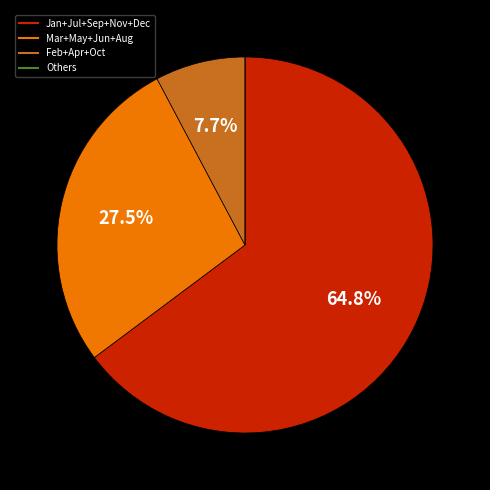

Does any single category account for the majority?

Yes